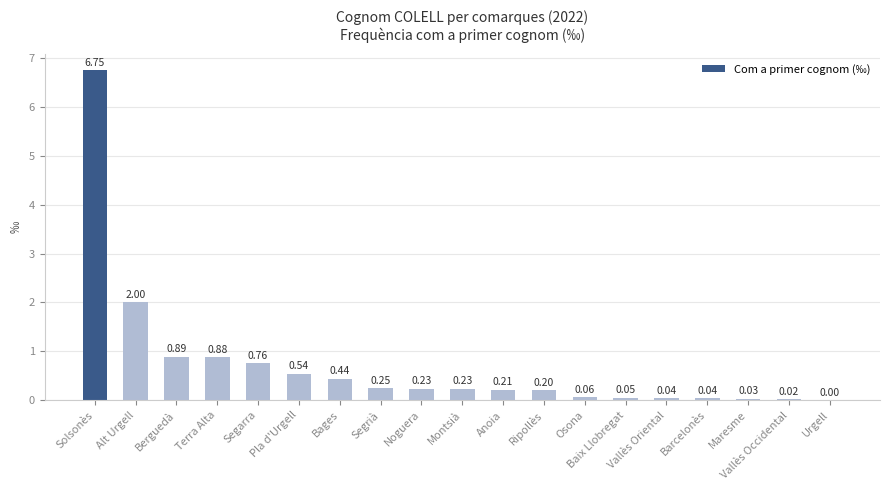

Which label corresponds to the largest value in the chart?

Solsonès